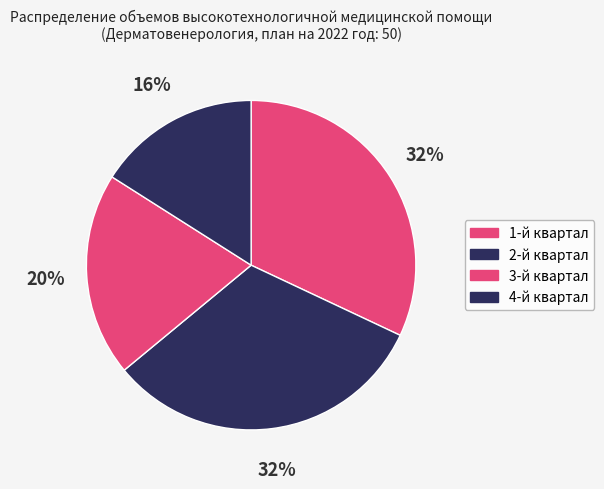

What is the ratio of the value at 4-й квартал to the value at 1-й квартал?

0.5